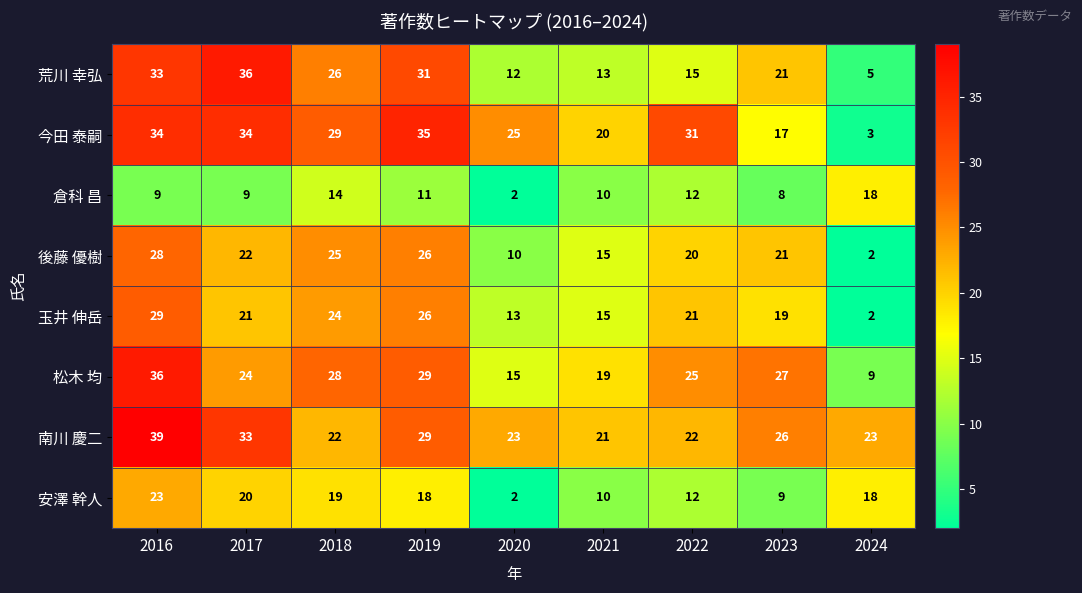

What is the greatest value displayed?

39